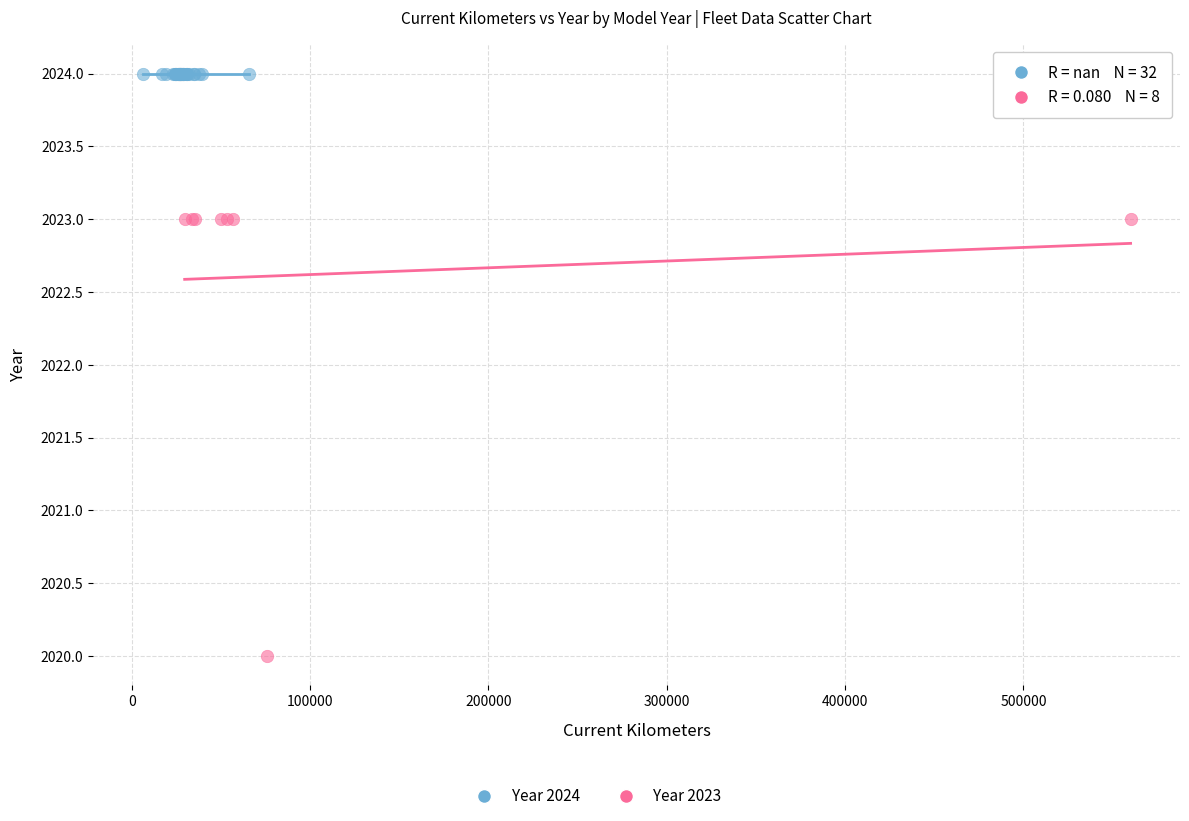

Which series reaches the minimum Y coordinate?

Year 2023